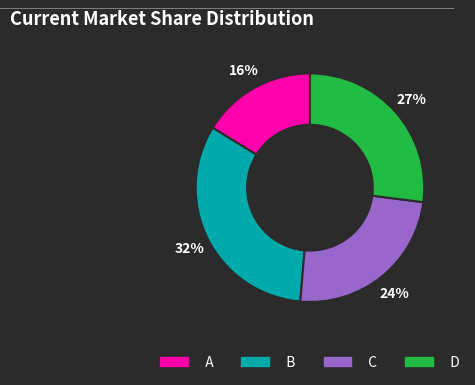

What percentage is the D slice, to the nearest percent?

27%